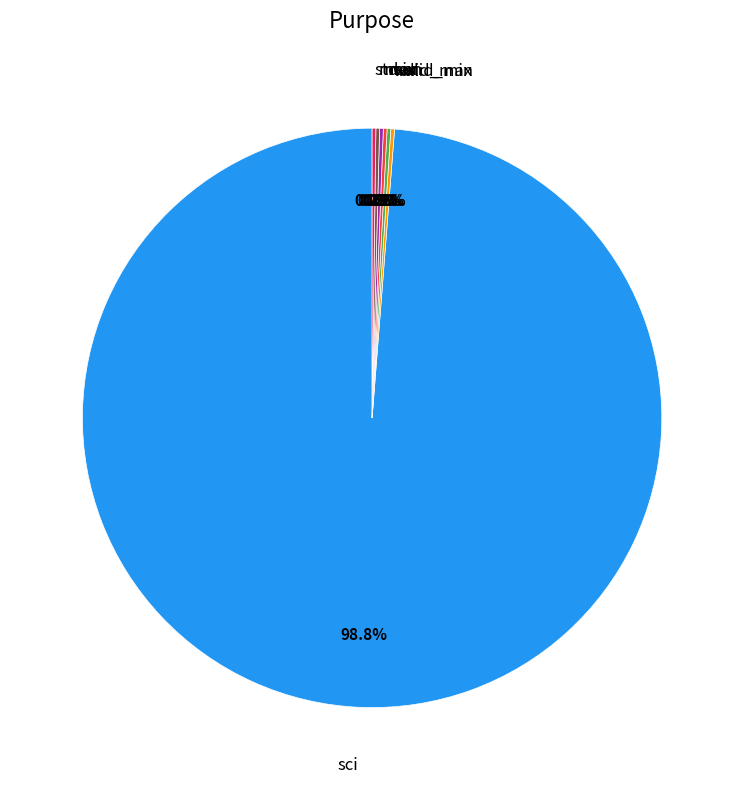

Is there any slice that represents more than half of the pie?

Yes